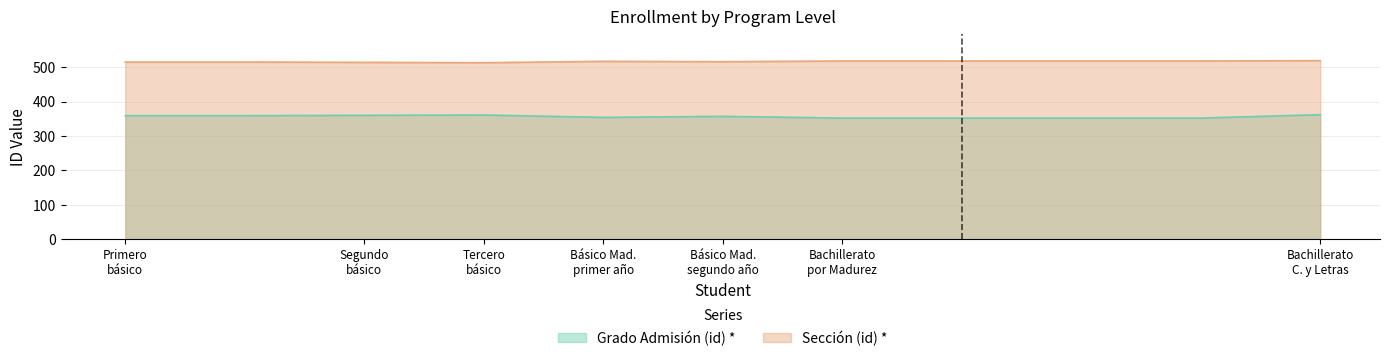

List the series in order of their peak value, highest first.

Sección (id) *, Grado Admisión (id) *